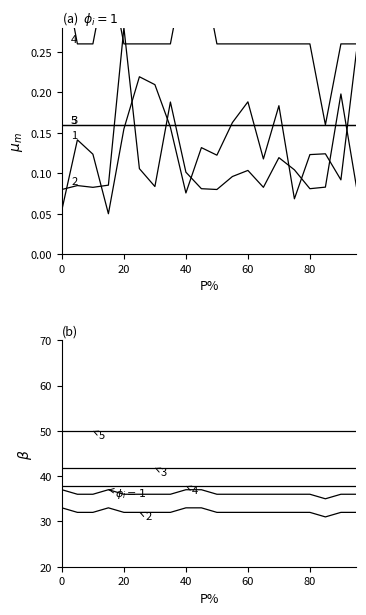

How many interior local peaks does the Signal series have?

1